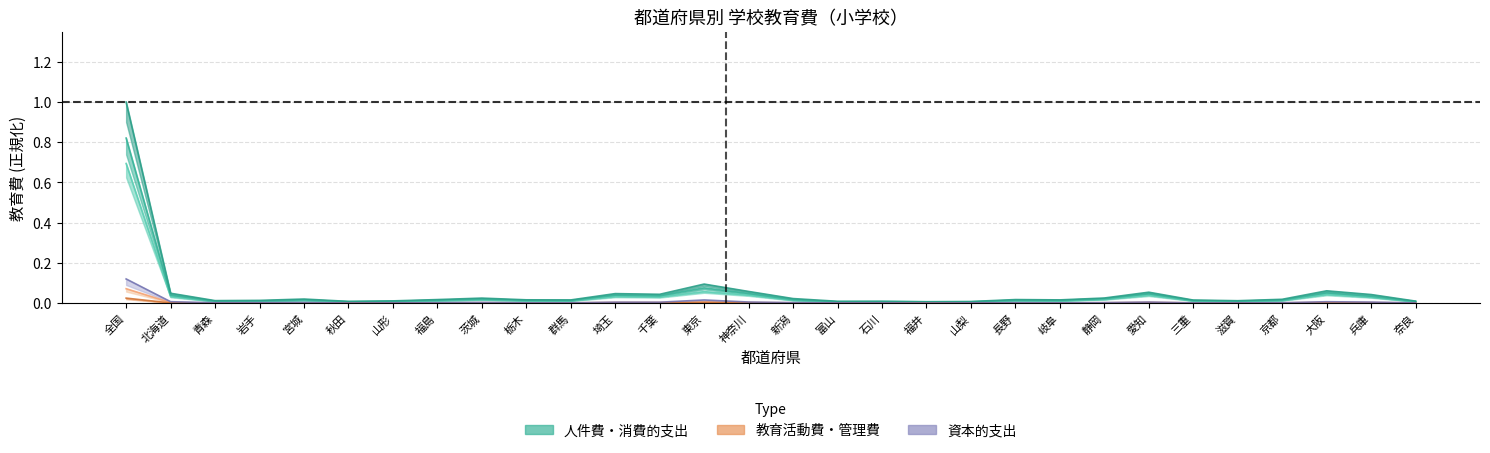

Reading right to left, transcribe all the data shown in this chart.

教育費総額: 奈良=0.0	兵庫=0.0	大阪=0.1	京都=0.0	滋賀=0.0	三重=0.0	愛知=0.1	静岡=0.0	岐阜=0.0	長野=0.0	山梨=0.0	福井=0.0	石川=0.0	富山=0.0	新潟=0.0	神奈川=0.1	東京=0.1	千葉=0.0	埼玉=0.0	群馬=0.0	栃木=0.0	茨城=0.0	福島=0.0	山形=0.0	秋田=0.0	宮城=0.0	岩手=0.0	青森=0.0	北海道=0.0	全国=1.0
消費的支出: 奈良=0.0	兵庫=0.0	大阪=0.1	京都=0.0	滋賀=0.0	三重=0.0	愛知=0.0	静岡=0.0	岐阜=0.0	長野=0.0	山梨=0.0	福井=0.0	石川=0.0	富山=0.0	新潟=0.0	神奈川=0.0	東京=0.1	千葉=0.0	埼玉=0.0	群馬=0.0	栃木=0.0	茨城=0.0	福島=0.0	山形=0.0	秋田=0.0	宮城=0.0	岩手=0.0	青森=0.0	北海道=0.0	全国=0.8
人件費: 奈良=0.0	兵庫=0.0	大阪=0.0	京都=0.0	滋賀=0.0	三重=0.0	愛知=0.0	静岡=0.0	岐阜=0.0	長野=0.0	山梨=0.0	福井=0.0	石川=0.0	富山=0.0	新潟=0.0	神奈川=0.0	東京=0.1	千葉=0.0	埼玉=0.0	群馬=0.0	栃木=0.0	茨城=0.0	福島=0.0	山形=0.0	秋田=0.0	宮城=0.0	岩手=0.0	青森=0.0	北海道=0.0	全国=0.7
教育活動費: 奈良=0.0	兵庫=0.0	大阪=0.0	京都=0.0	滋賀=0.0	三重=0.0	愛知=0.0	静岡=0.0	岐阜=0.0	長野=0.0	山梨=0.0	福井=0.0	石川=0.0	富山=0.0	新潟=0.0	神奈川=0.0	東京=0.0	千葉=0.0	埼玉=0.0	群馬=0.0	栃木=0.0	茨城=0.0	福島=0.0	山形=0.0	秋田=0.0	宮城=0.0	岩手=0.0	青森=0.0	北海道=0.0	全国=0.1
資本的支出: 奈良=0.0	兵庫=0.0	大阪=0.0	京都=0.0	滋賀=0.0	三重=0.0	愛知=0.0	静岡=0.0	岐阜=0.0	長野=0.0	山梨=0.0	福井=0.0	石川=0.0	富山=0.0	新潟=0.0	神奈川=0.0	東京=0.0	千葉=0.0	埼玉=0.0	群馬=0.0	栃木=0.0	茨城=0.0	福島=0.0	山形=0.0	秋田=0.0	宮城=0.0	岩手=0.0	青森=0.0	北海道=0.0	全国=0.1
管理費: 奈良=0.0	兵庫=0.0	大阪=0.0	京都=0.0	滋賀=0.0	三重=0.0	愛知=0.0	静岡=0.0	岐阜=0.0	長野=0.0	山梨=0.0	福井=0.0	石川=0.0	富山=0.0	新潟=0.0	神奈川=0.0	東京=0.0	千葉=0.0	埼玉=0.0	群馬=0.0	栃木=0.0	茨城=0.0	福島=0.0	山形=0.0	秋田=0.0	宮城=0.0	岩手=0.0	青森=0.0	北海道=0.0	全国=0.0